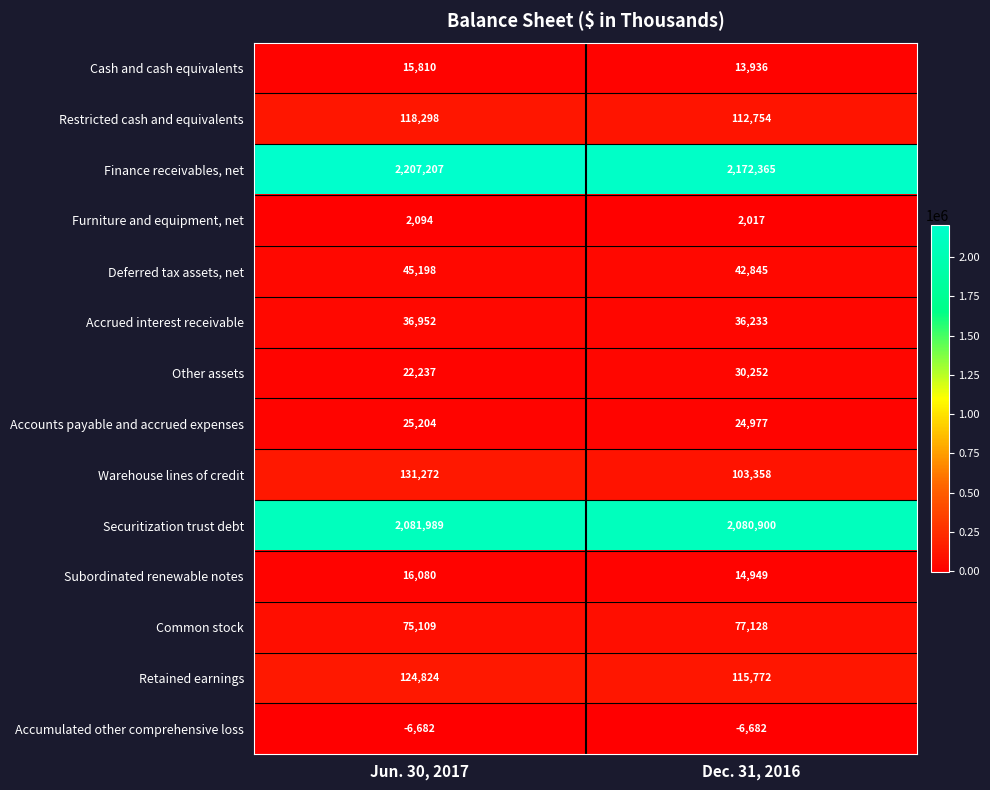

Which series changed the most between Jun. 30, 2017 and Dec. 31, 2016?

Finance receivables, net